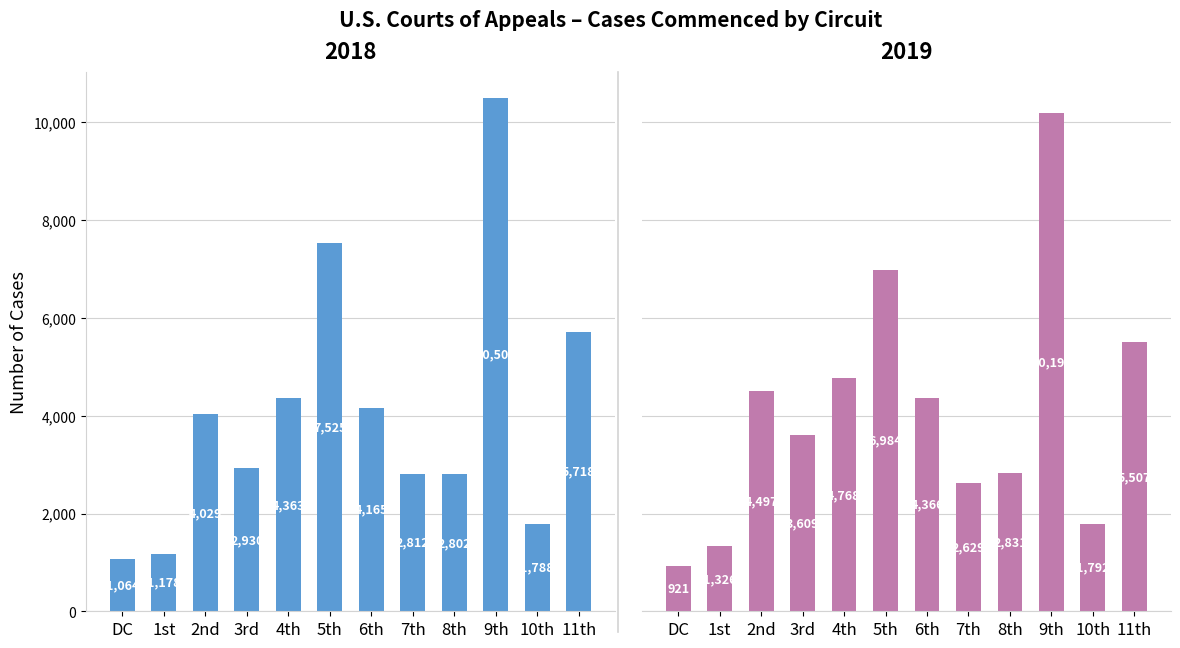

Reading left to right, extract all data points from this chart.

Commenced 2018: DC=1064	1st=1178	2nd=4029	3rd=2930	4th=4363	5th=7525	6th=4165	7th=2812	8th=2802	9th=10502	10th=1788	11th=5718
Commenced 2019: DC=921	1st=1326	2nd=4497	3rd=3609	4th=4768	5th=6984	6th=4366	7th=2629	8th=2831	9th=10191	10th=1792	11th=5507